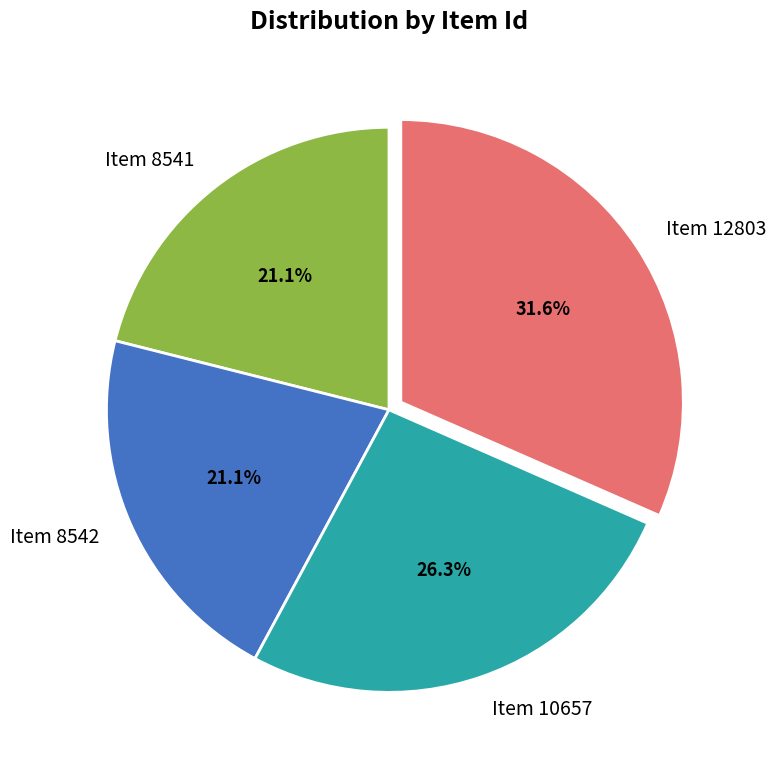

What is the largest slice in the pie chart?

Item 12803